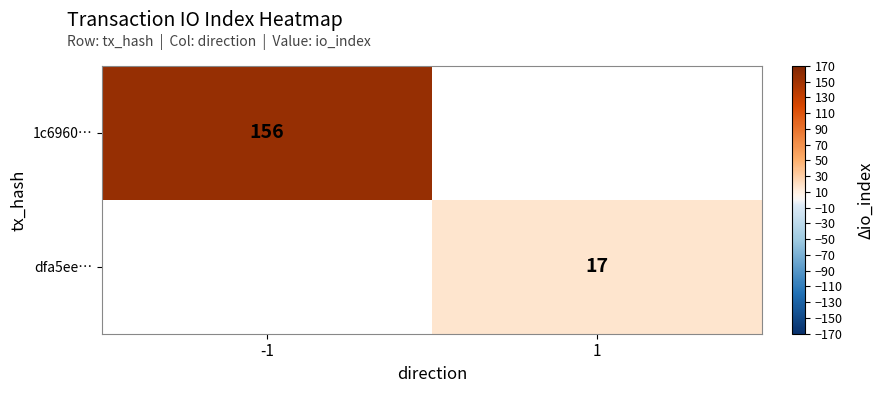

The value of 1c6960… at -1 is 233. True or false?

False